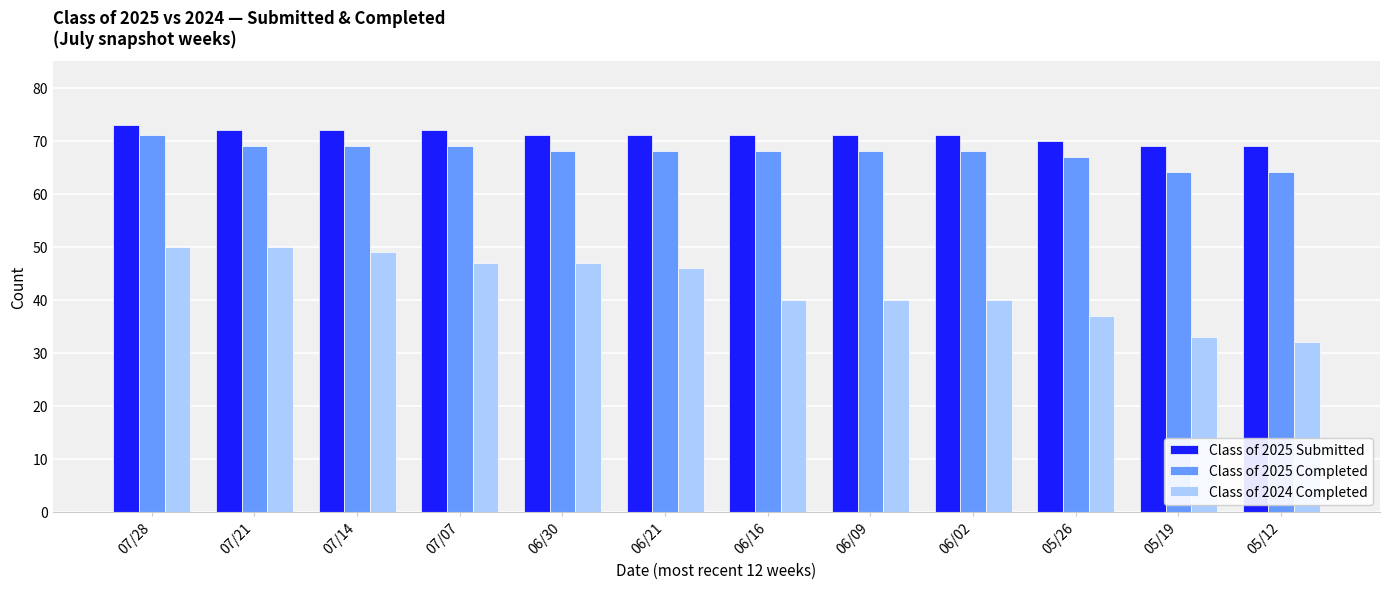

The value of Class of 2024 Completed at 06/02 is 69. True or false?

False